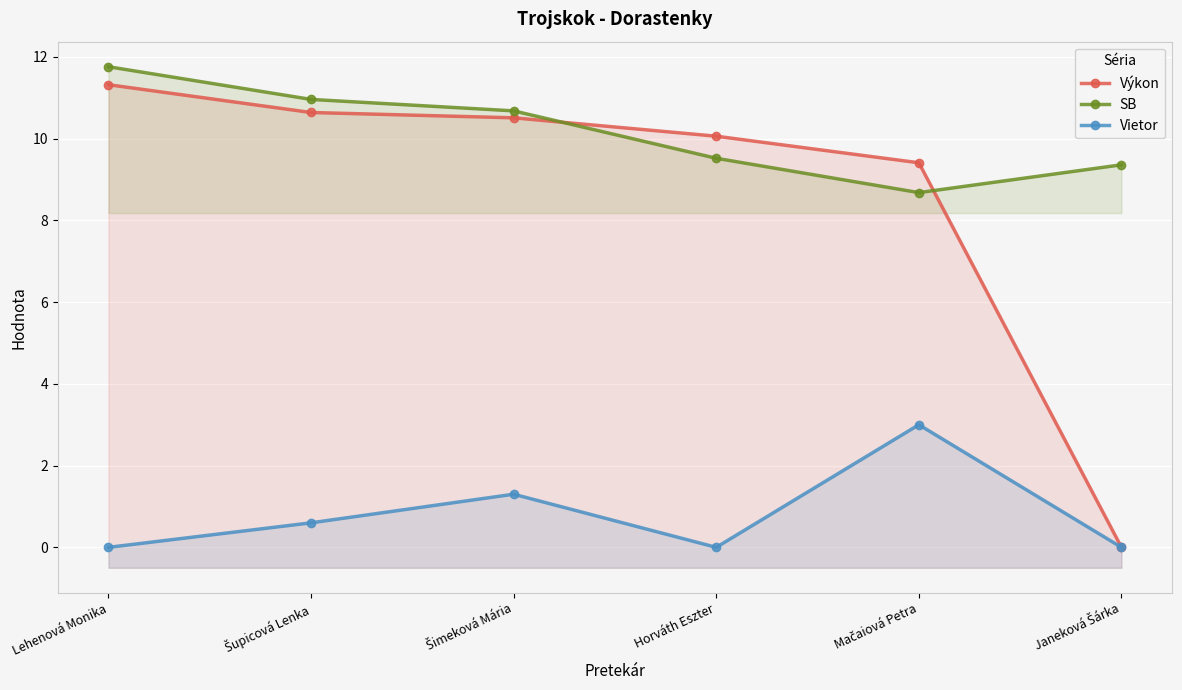

At Mačaiová Petra, list the series in order from largest to smallest.

Výkon, SB, Vietor